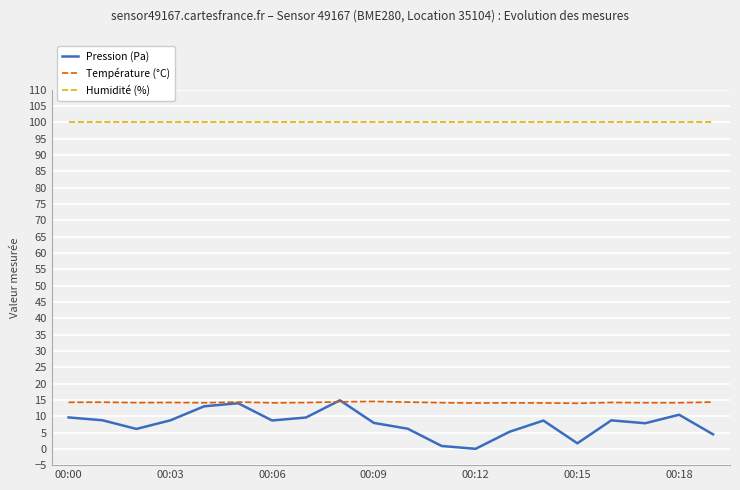

How many categories are shown in the chart?

20